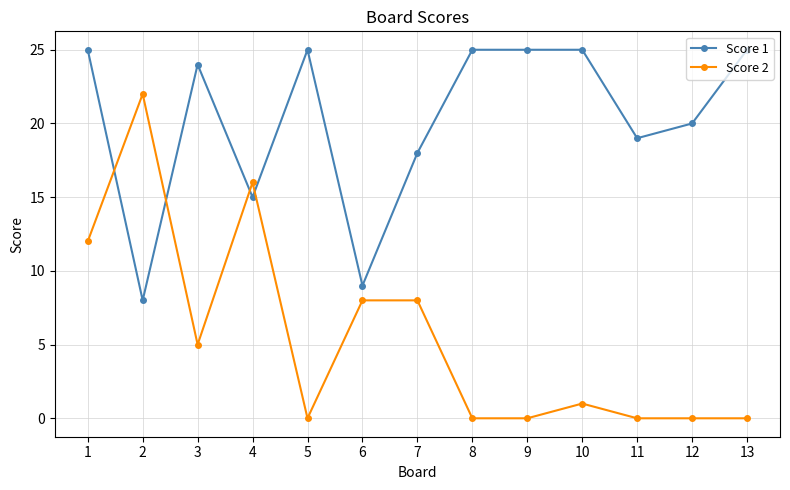

Where does the Score 2 series first go above 1?

1